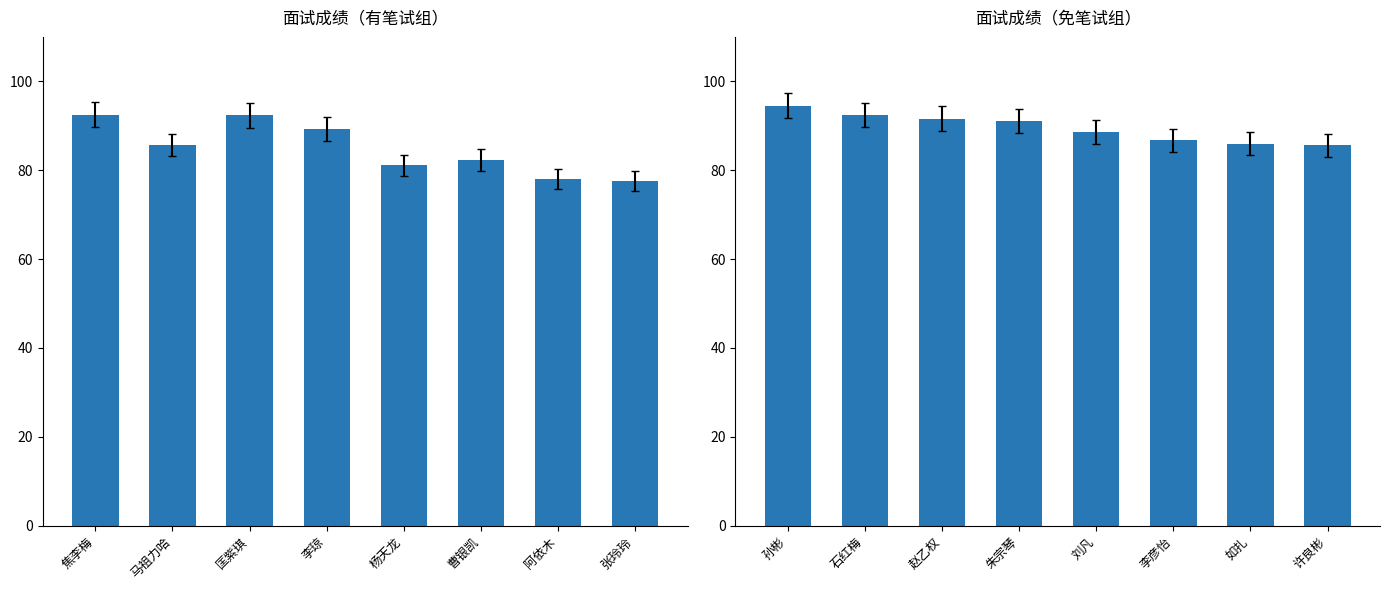

Are the bars horizontal?

No